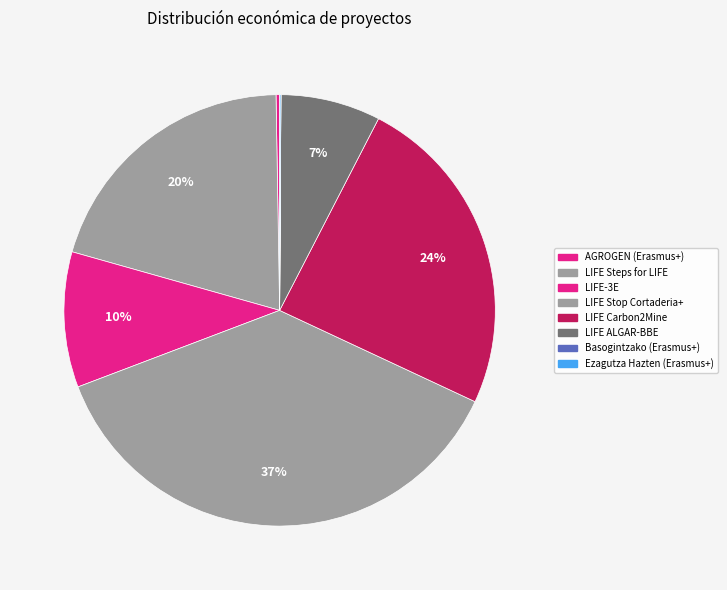

Rank the categories by value from highest to lowest.

LIFE Stop Cortaderia+, LIFE Carbon2Mine, LIFE Steps for LIFE, LIFE-3E, LIFE ALGAR-BBE, AGROGEN (Erasmus+), Ezagutza Hazten (Erasmus+), Basogintzako (Erasmus+)